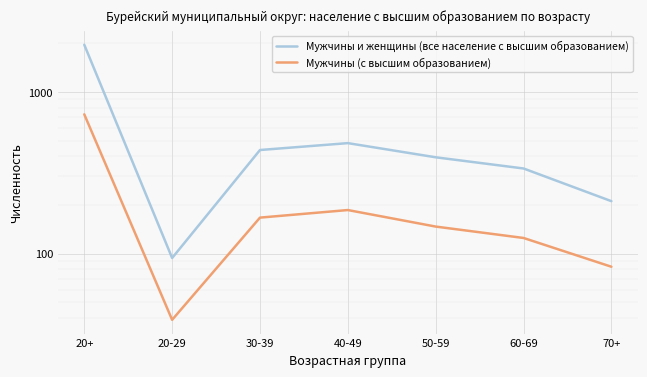

Does the chart display data point markers on the line(s)?

No